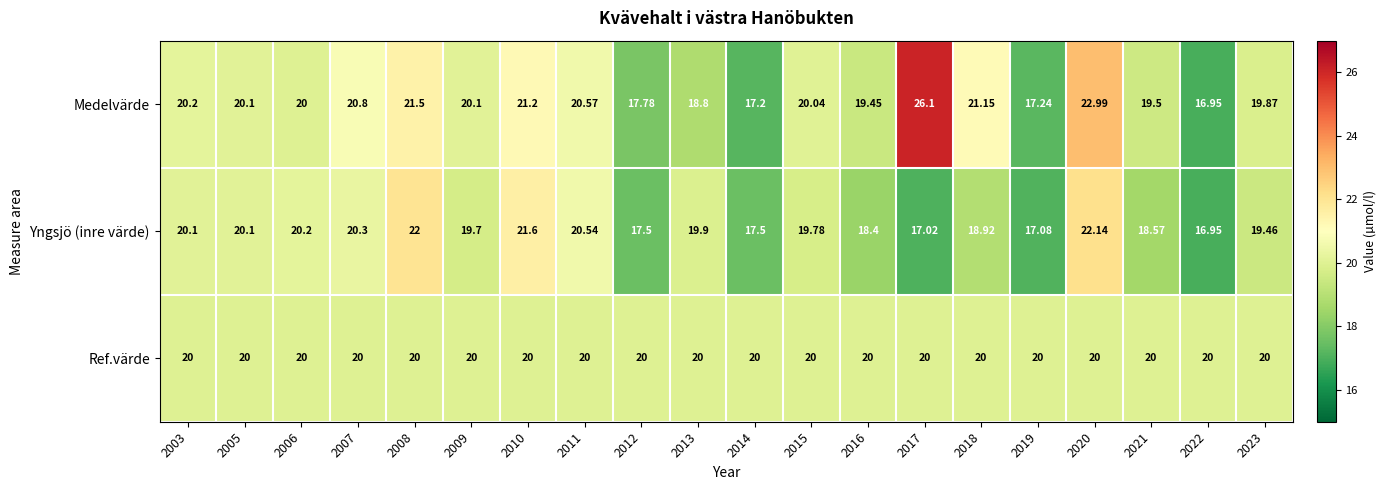

What is the difference between the highest and lowest values at 2018?

2.2